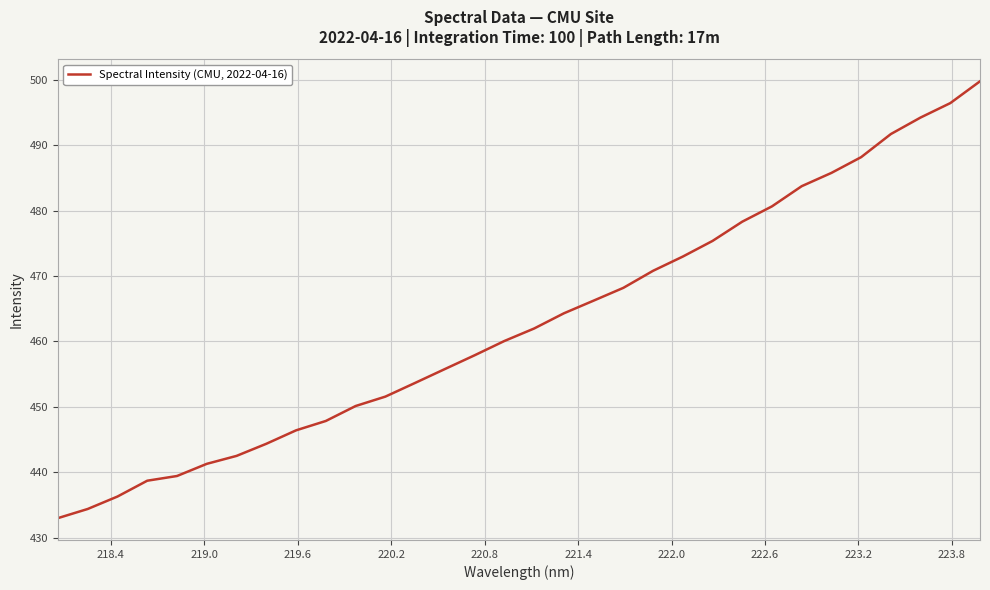

What is the minimum value shown in the chart?

433.0